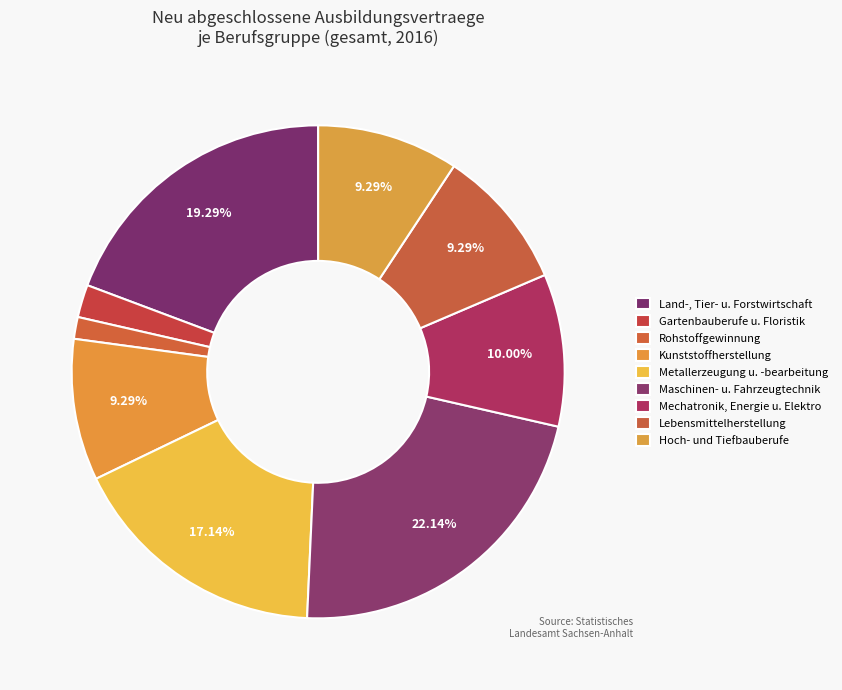

How many segments does this pie chart have?

9